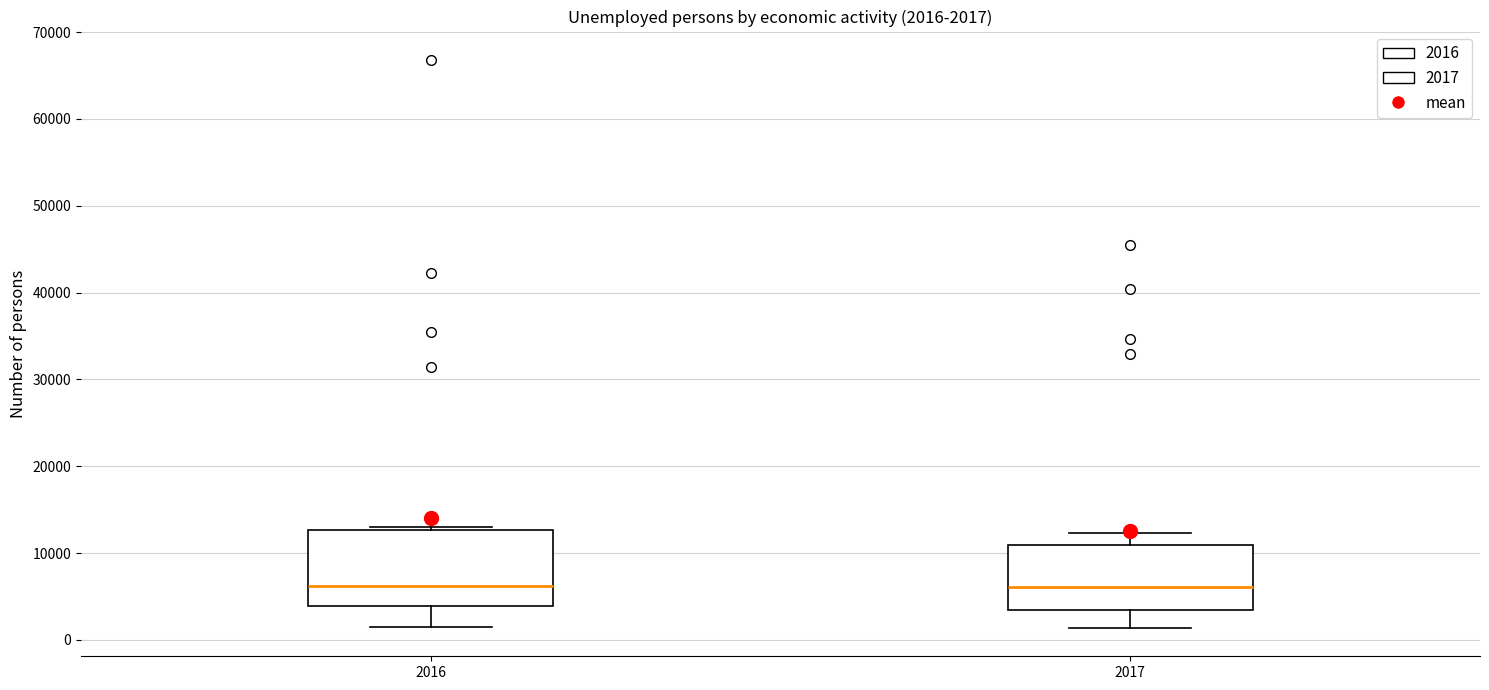

Comparing the boxes themselves (not the whiskers), which one is the tallest?

2016